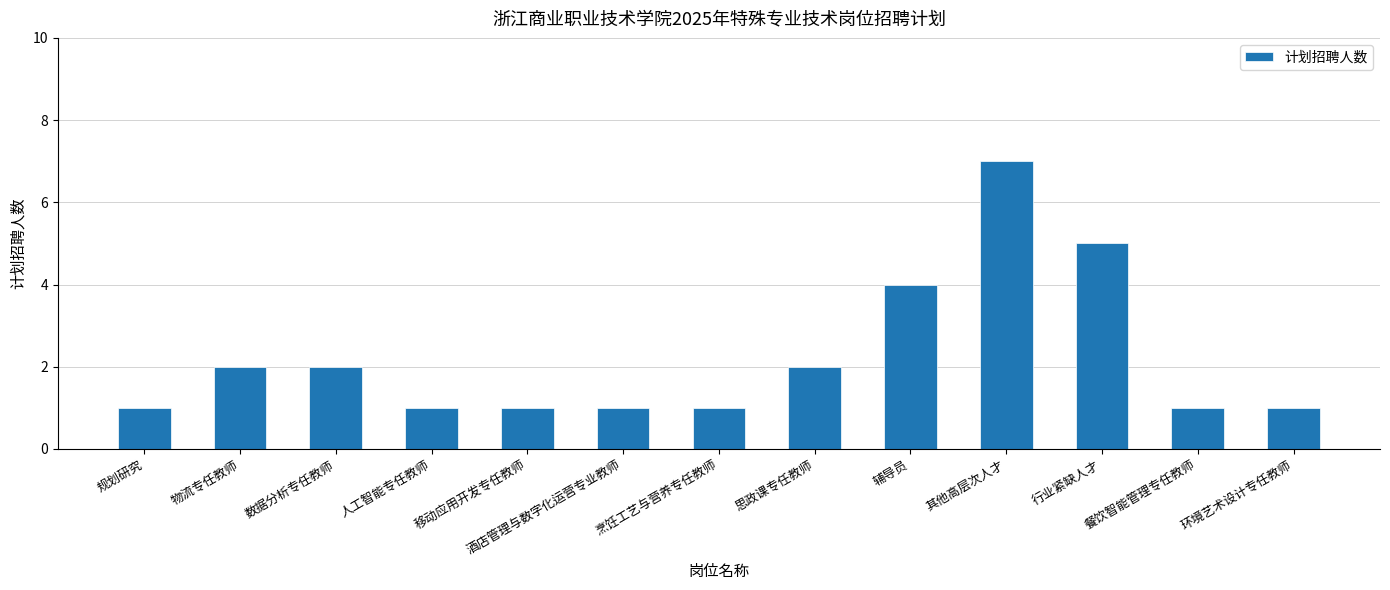

Reading left to right, list all the values displayed in this chart.

规划研究=1	物流专任教师=2	数据分析专任教师=2	人工智能专任教师=1	移动应用开发专任教师=1	酒店管理与数字化运营专业教师=1	烹饪工艺与营养专任教师=1	思政课专任教师=2	辅导员=4	其他高层次人才=7	行业紧缺人才=5	餐饮智能管理专任教师=1	环境艺术设计专任教师=1